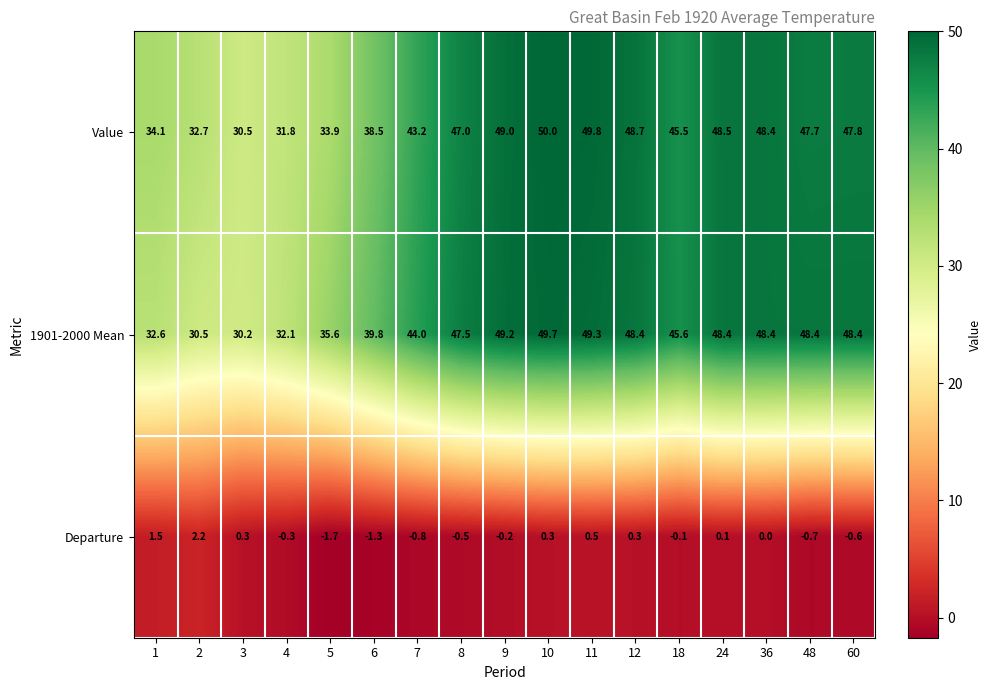

Rank the categories by Value value from lowest to highest.

3, 4, 2, 5, 1, 6, 7, 18, 8, 48, 60, 36, 24, 12, 9, 11, 10